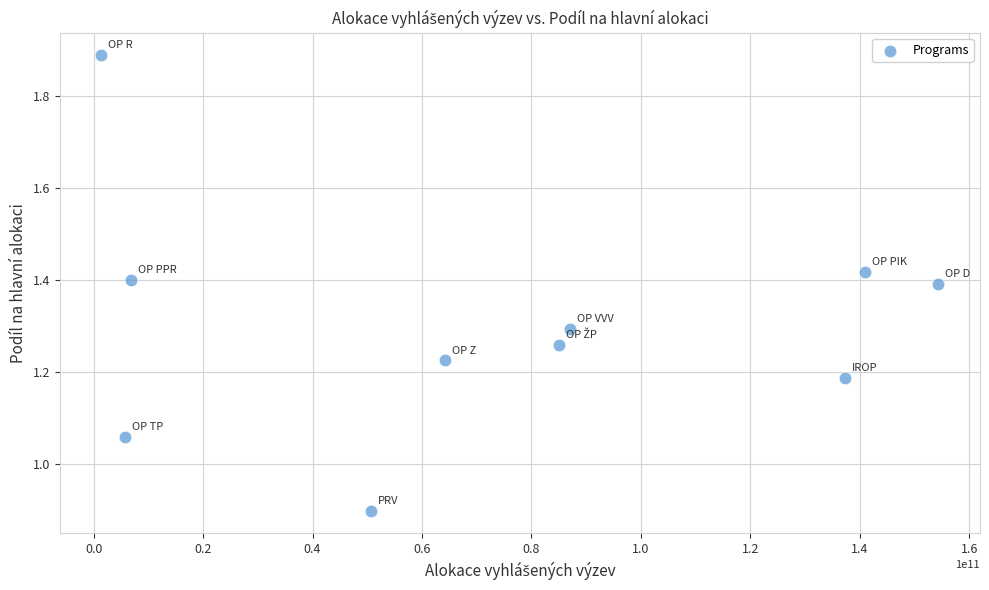

What is the range of X values (max minus min)?

152906910235.8